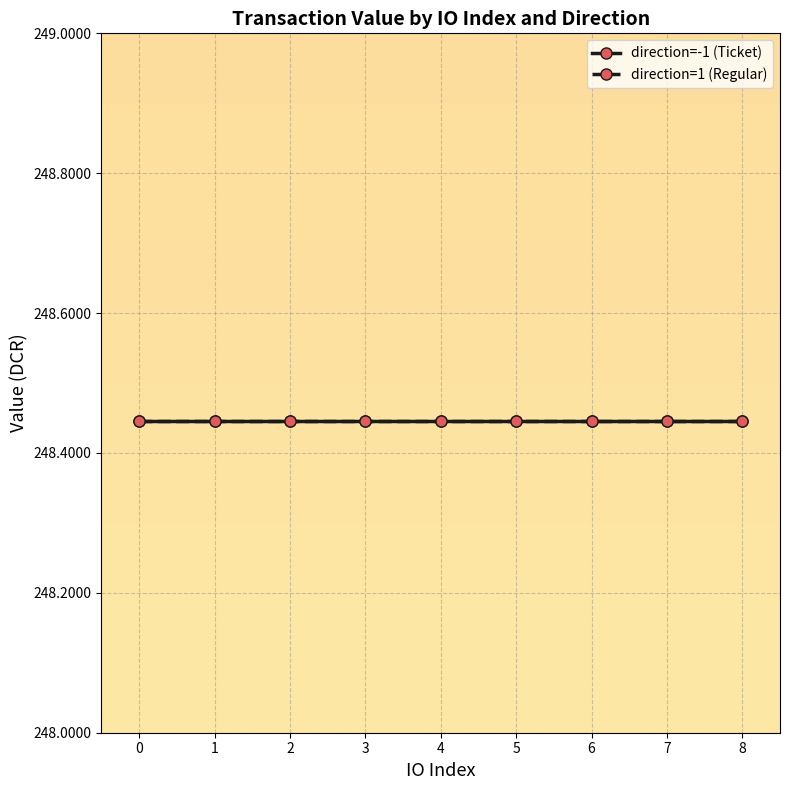

Reading left to right, extract all data points from this chart.

io_index: 0.0	1.0	2.0	3.0	4.0	5.0	6.0	7.0	8.0	0.0	1.0	2.0	3.0	4.0	5.0	6.0	7.0	8.0
value: 248.4	248.4	248.4	248.4	248.4	248.4	248.4	248.4	248.4	248.4	248.4	248.4	248.4	248.4	248.4	248.4	248.4	248.4